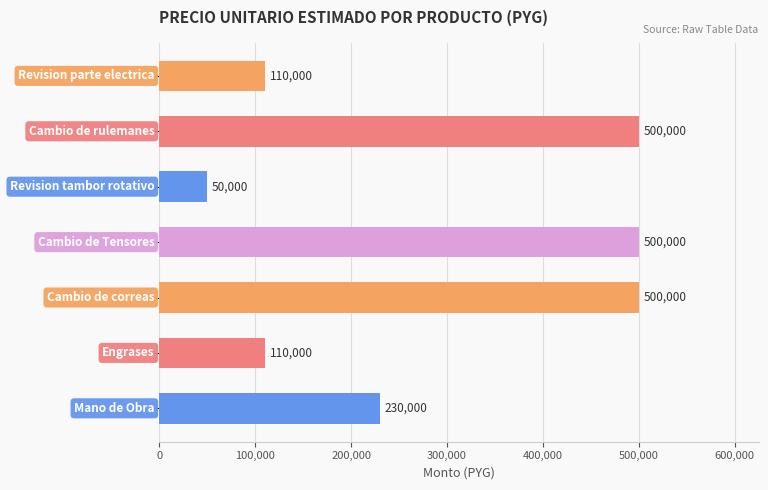

What is the average value?

285714